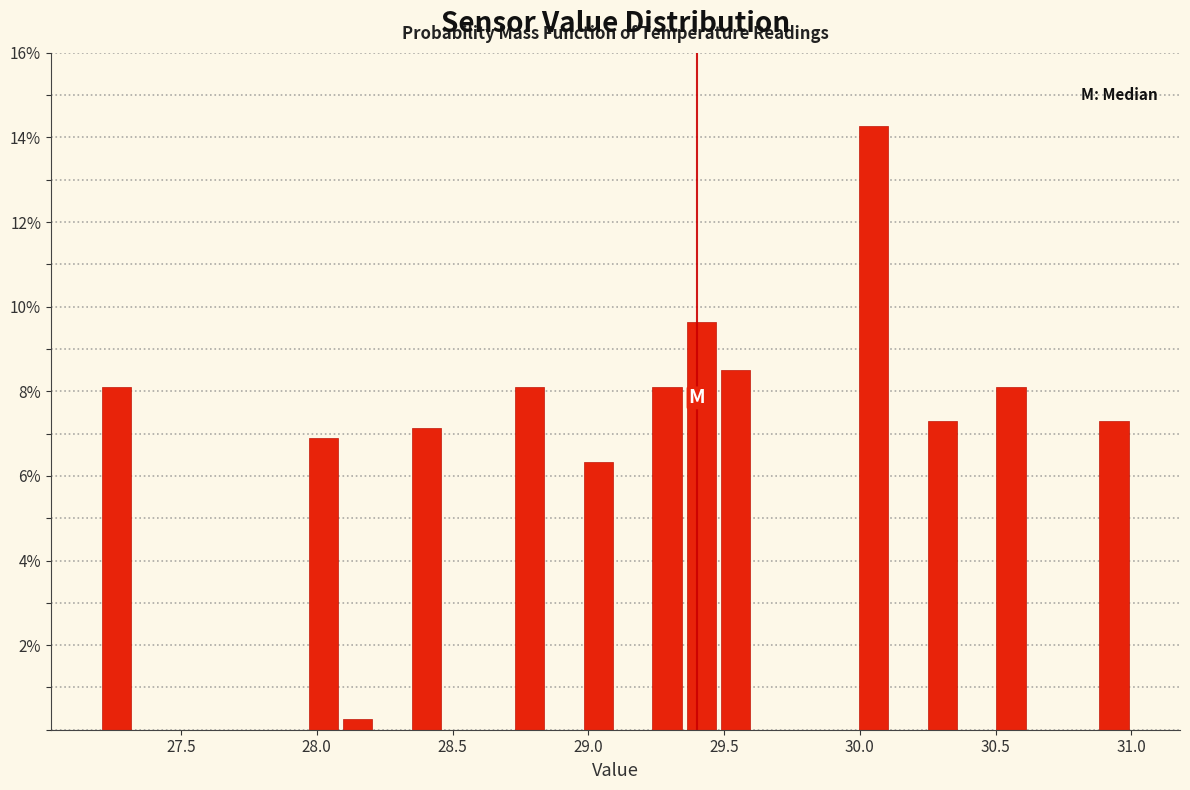

Around what value on the x-axis is the tallest bar? Give the approximate position of its centre, as read against the axis.

30.05